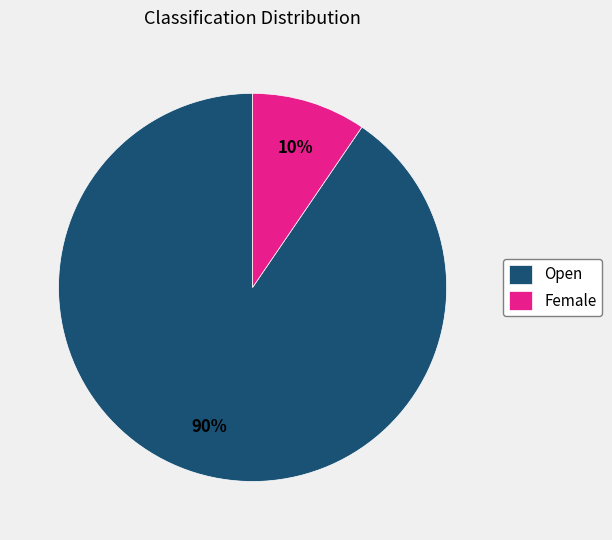

Combined, do Open and Female account for over 50%?

Yes